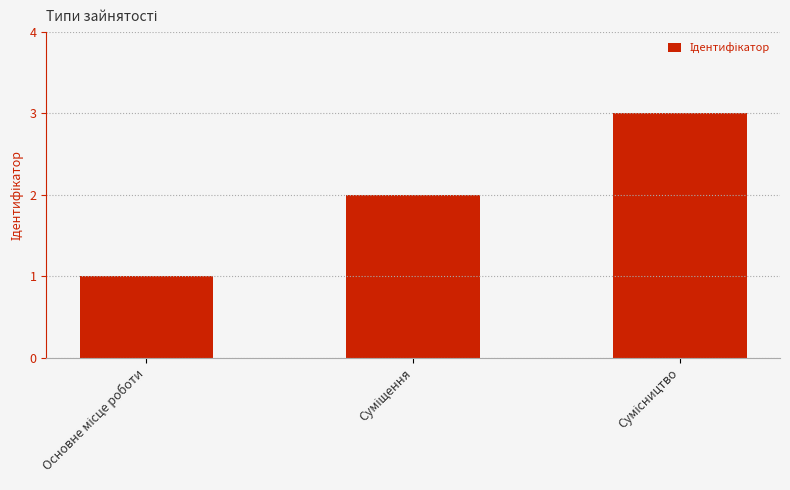

What is the sum of all values?

6